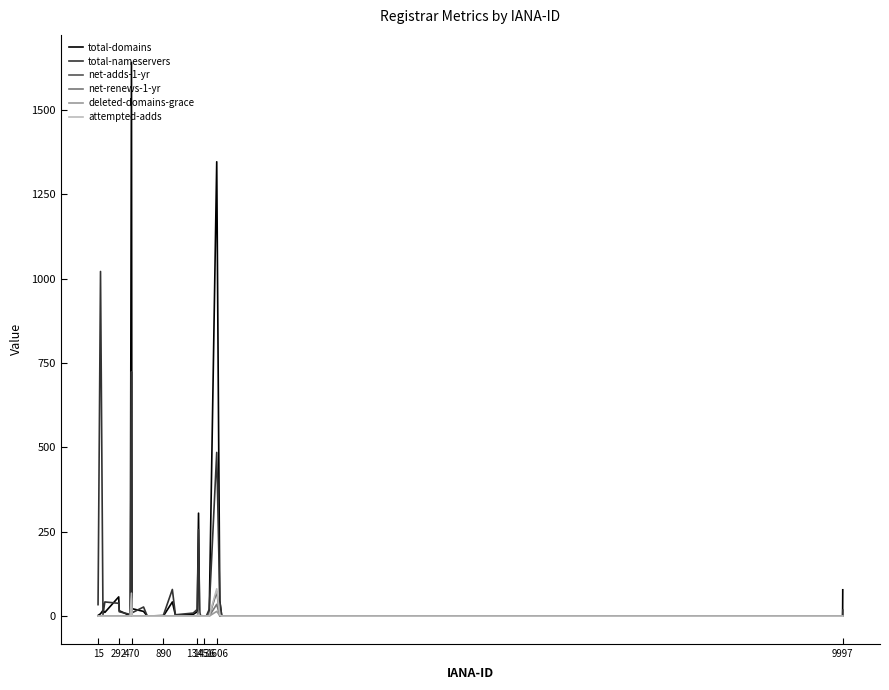

What is the highest value of the total-nameservers series?

1021